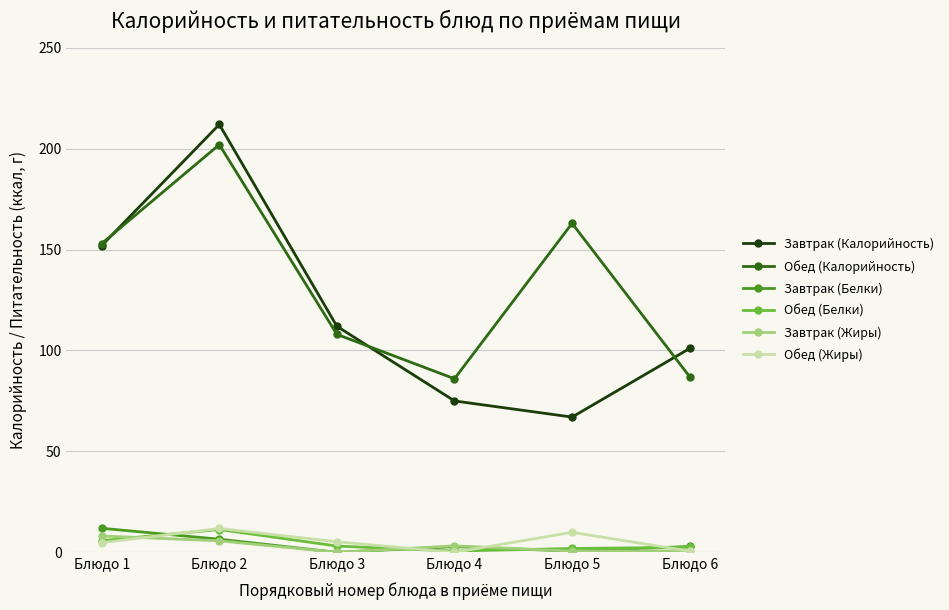

What is the total value across all series at Блюдо 3?

228.3